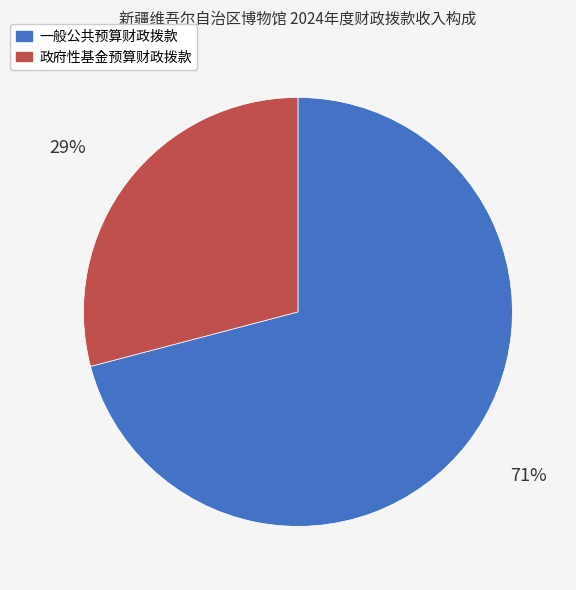

Is there a majority slice in this chart?

Yes